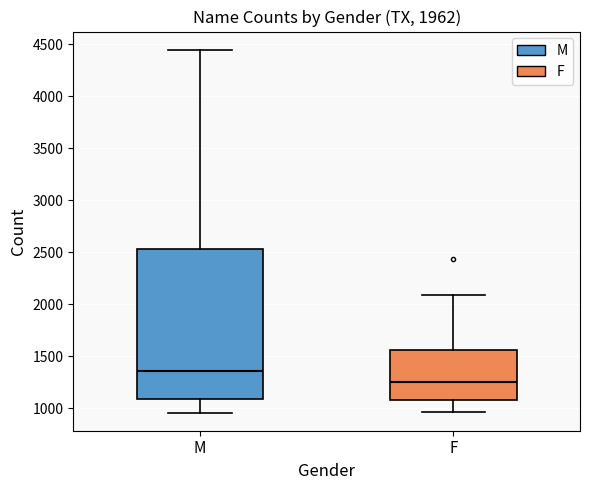

Which box is the tallest, from its lower edge to its upper edge?

M